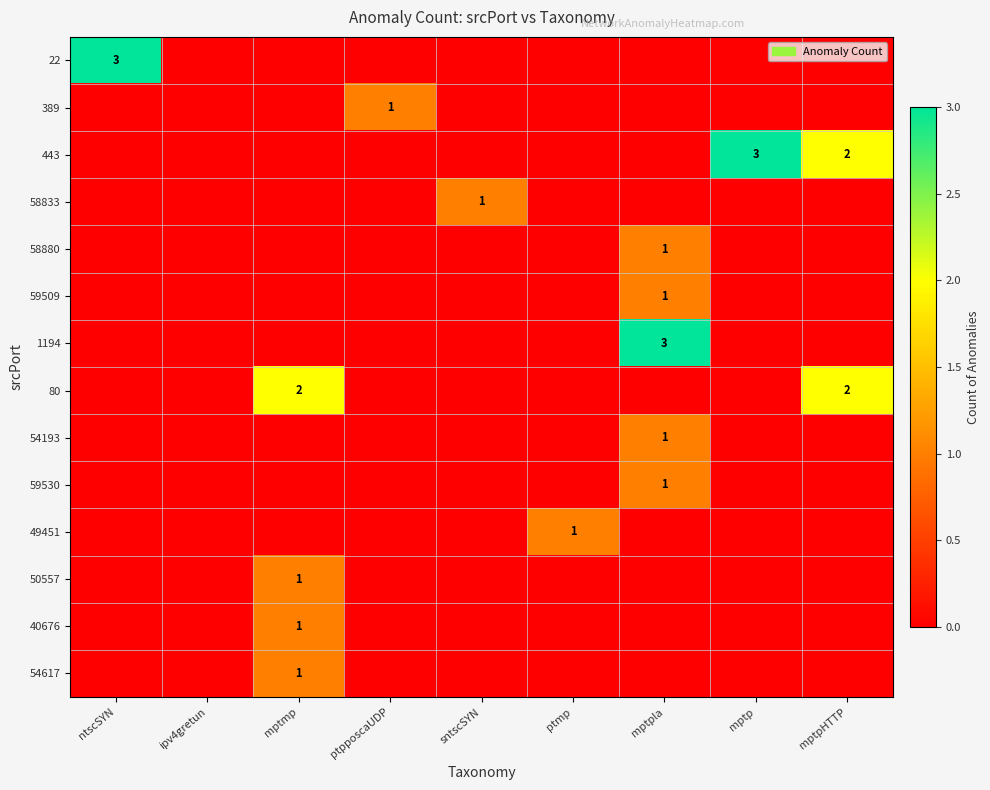

True or false: 59530 has a value of 1 at mptpla.

True